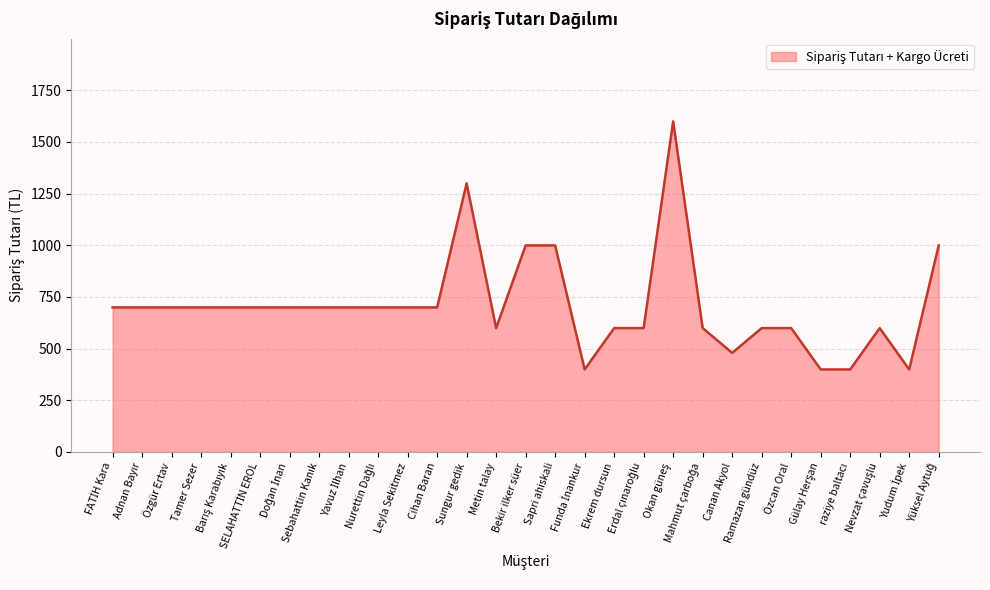

What is the difference between the second highest and second lowest values?

900